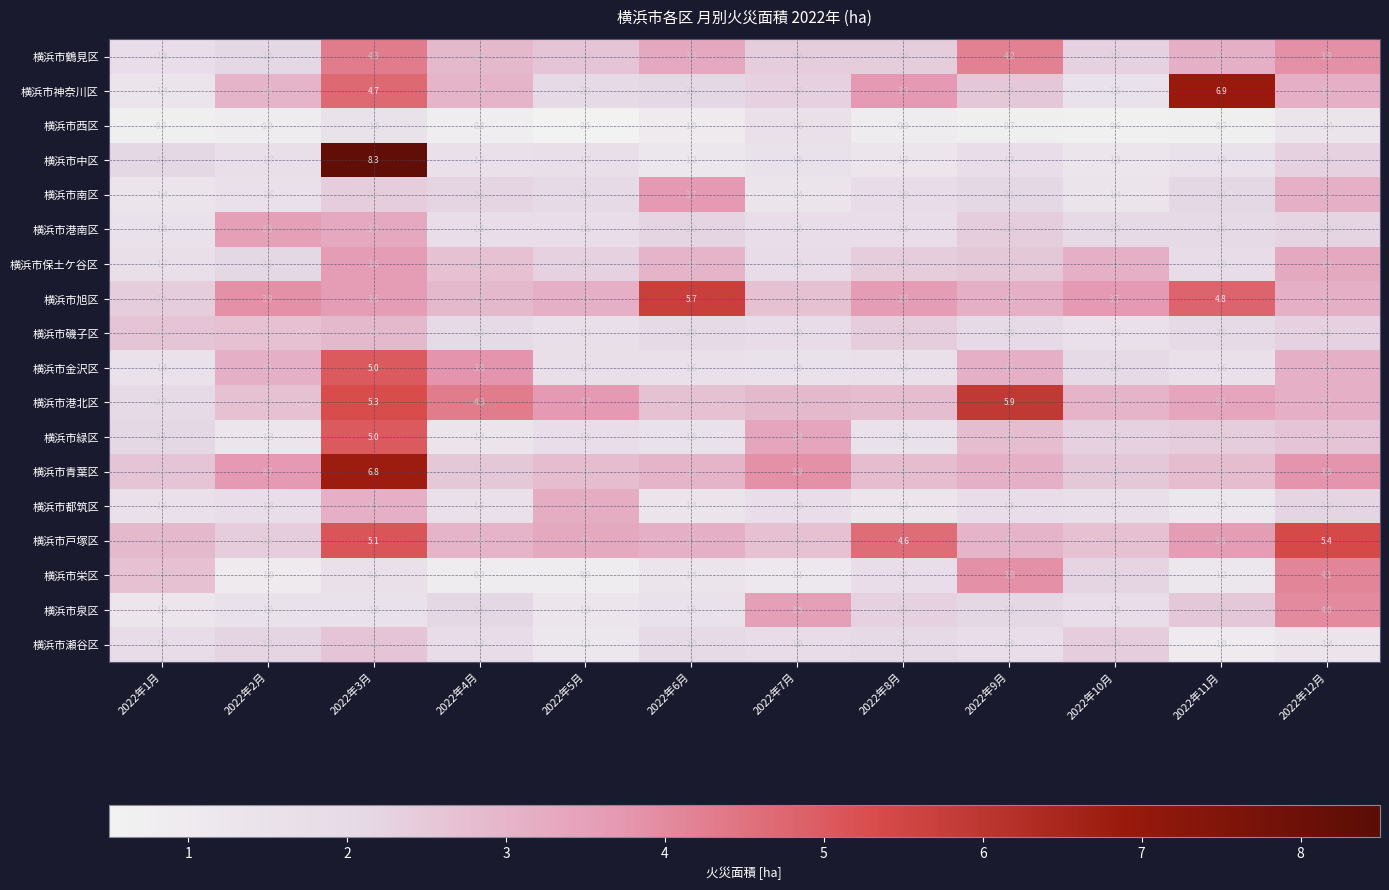

The value of 横浜市保土ケ谷区 at 2022年3月 is 6.3. True or false?

False